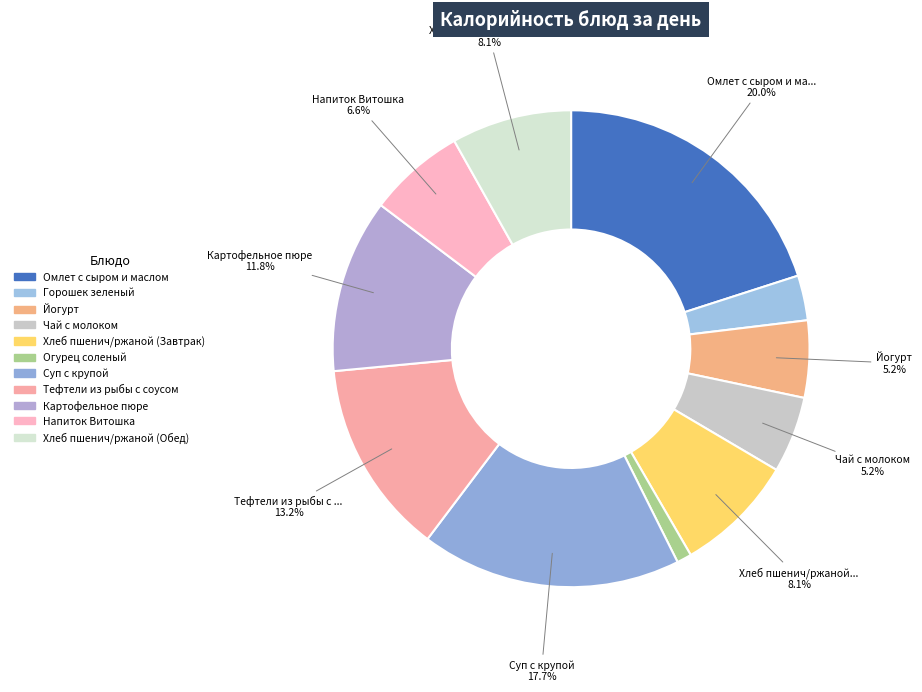

The Хлеб пшенич/ржаной (Обед) slice represents 16% of the pie. True or false?

False